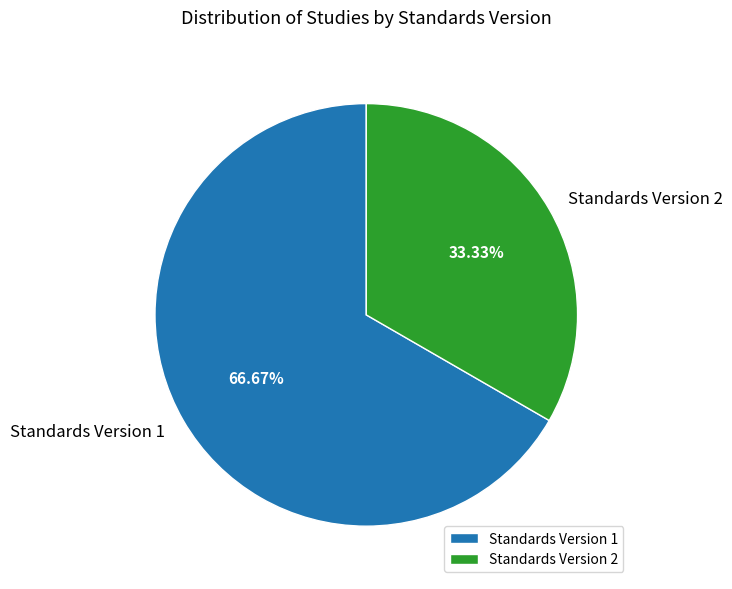

Do Standards Version 1 and Standards Version 2 together represent more than half of the pie?

Yes